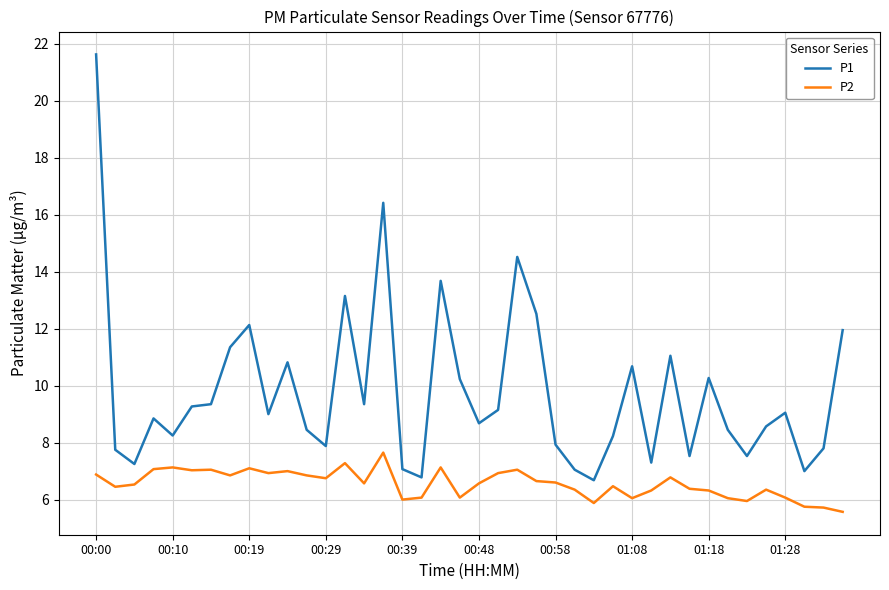

List the series in order of their peak value, lowest first.

P2, P1